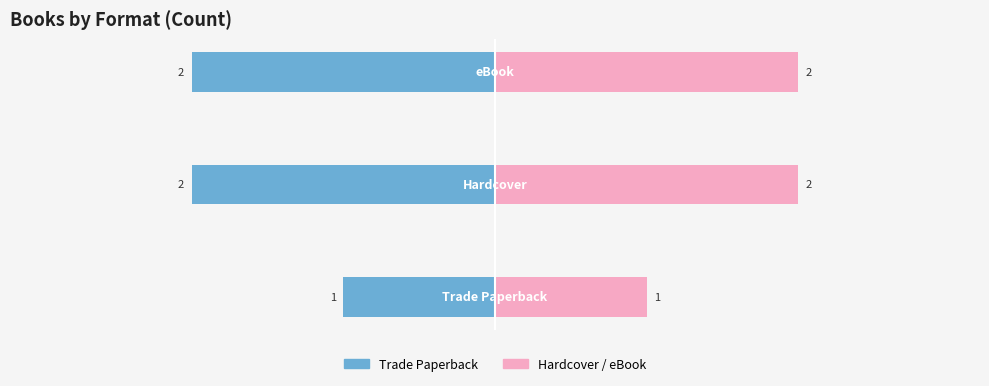

Which series has the largest total across all categories?

Hardcover+eBook / Right